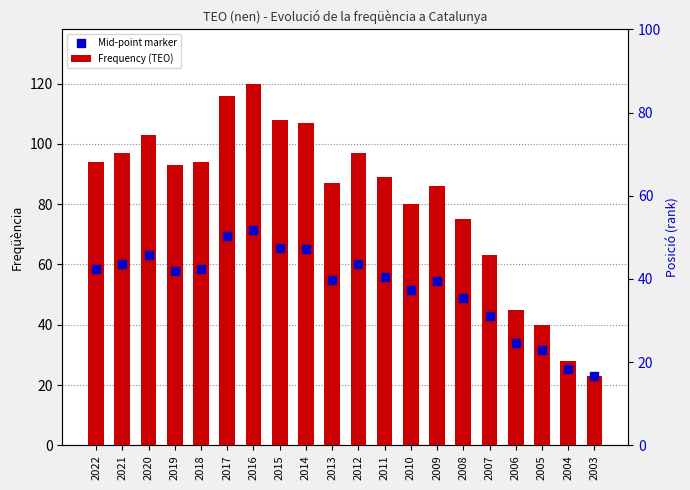

Which series has the largest total across all categories?

Frequency (TEO)